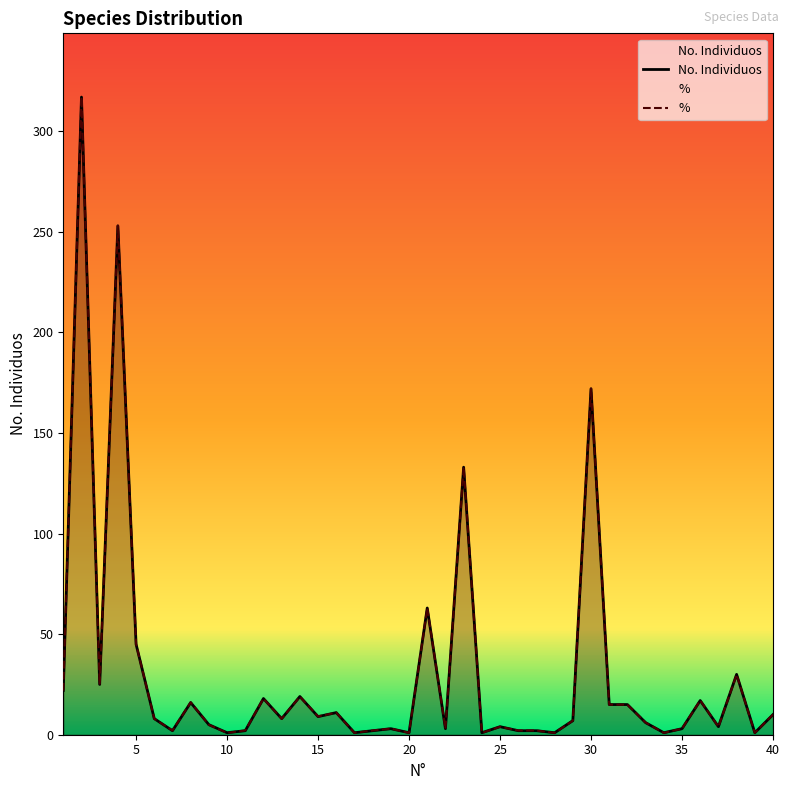

True or false: No. Individuos has a value of 4.0 at 25.

True